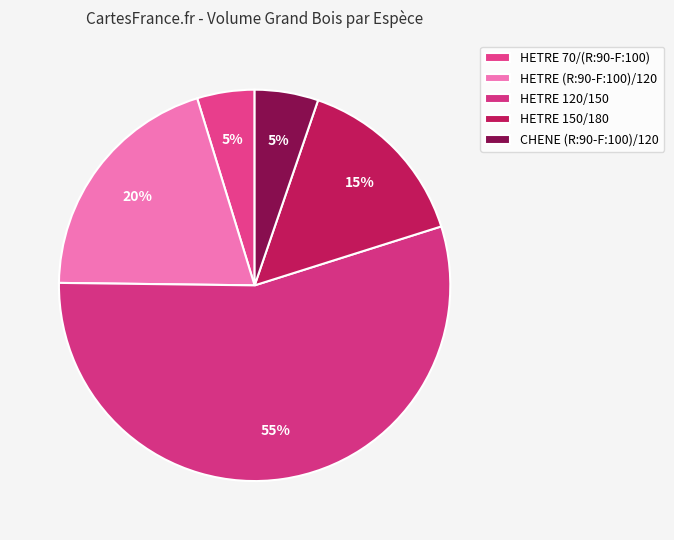

Is there any slice that represents more than half of the pie?

Yes